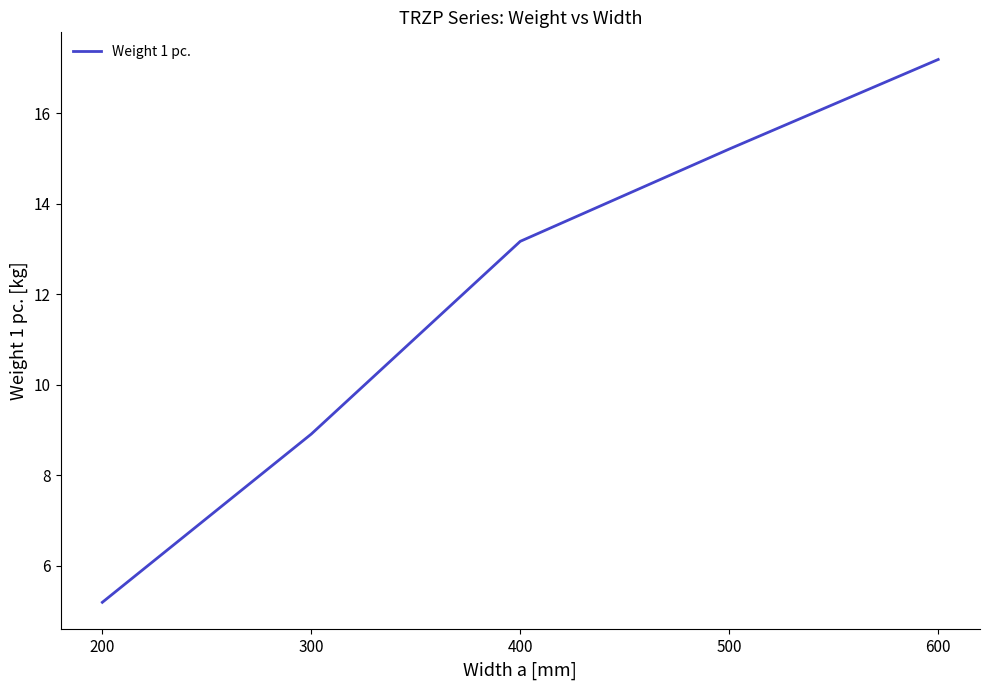

What is the difference between the maximum and minimum values?

12.0